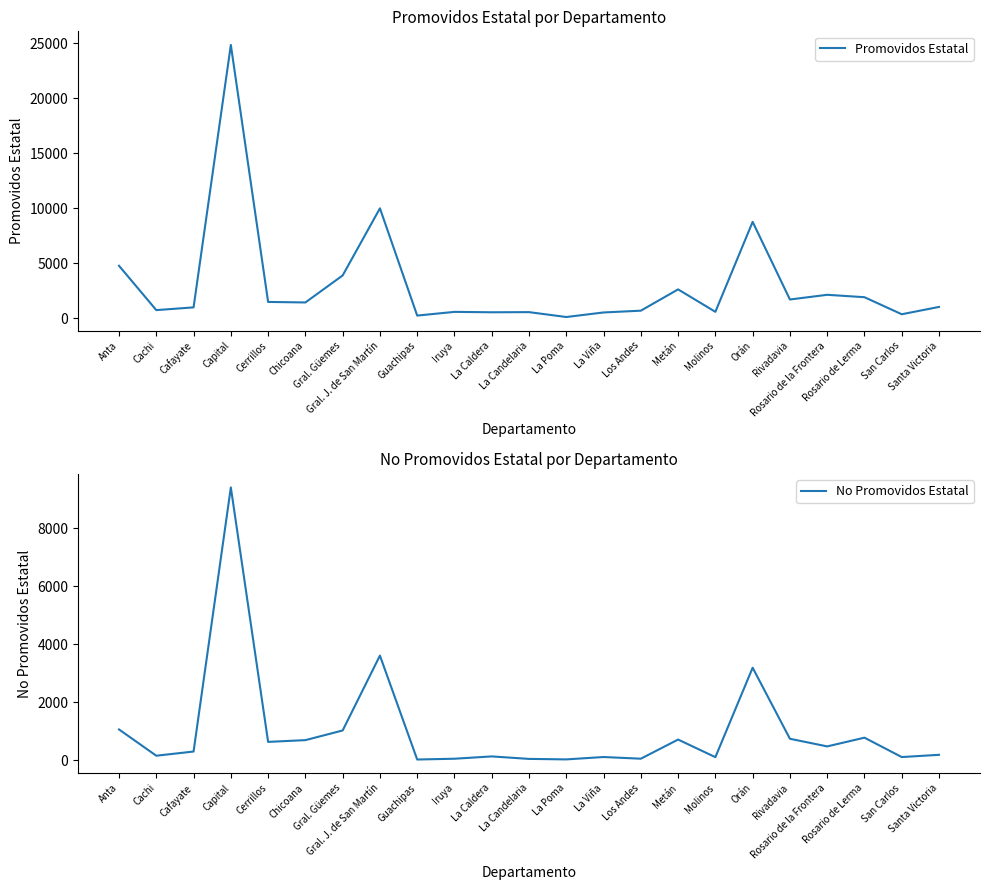

Where is the first local minimum for No Promovidos Estatal?

Cachi